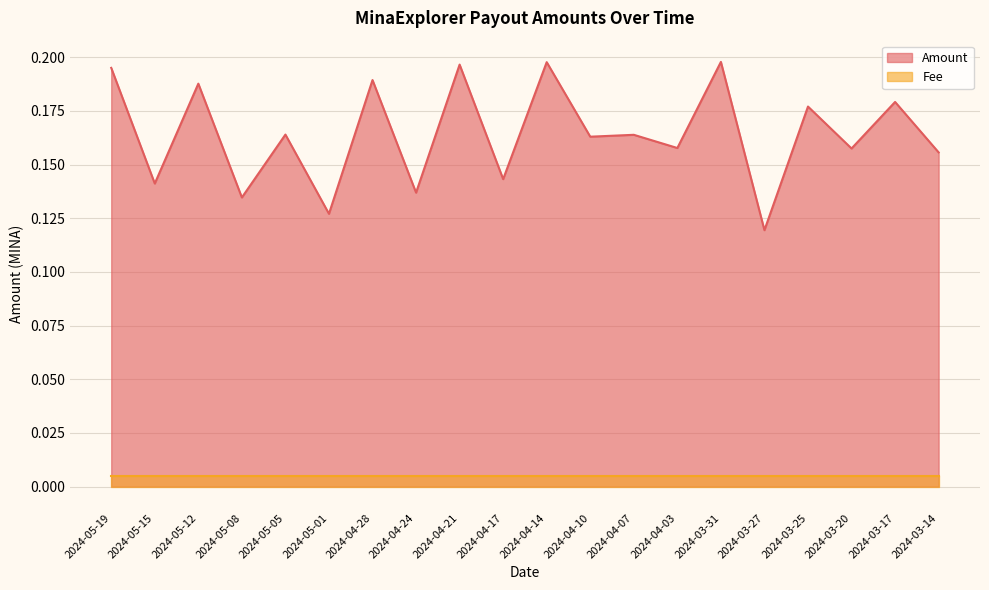

How many points are higher than both their immediate neighbors (excluding endpoints)?

9